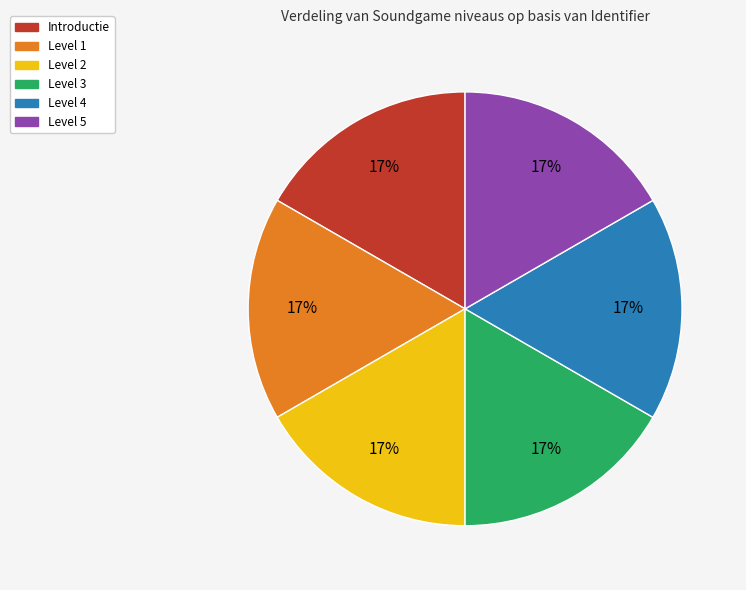

Is the sum of Level 2 and Level 5 greater than half?

No